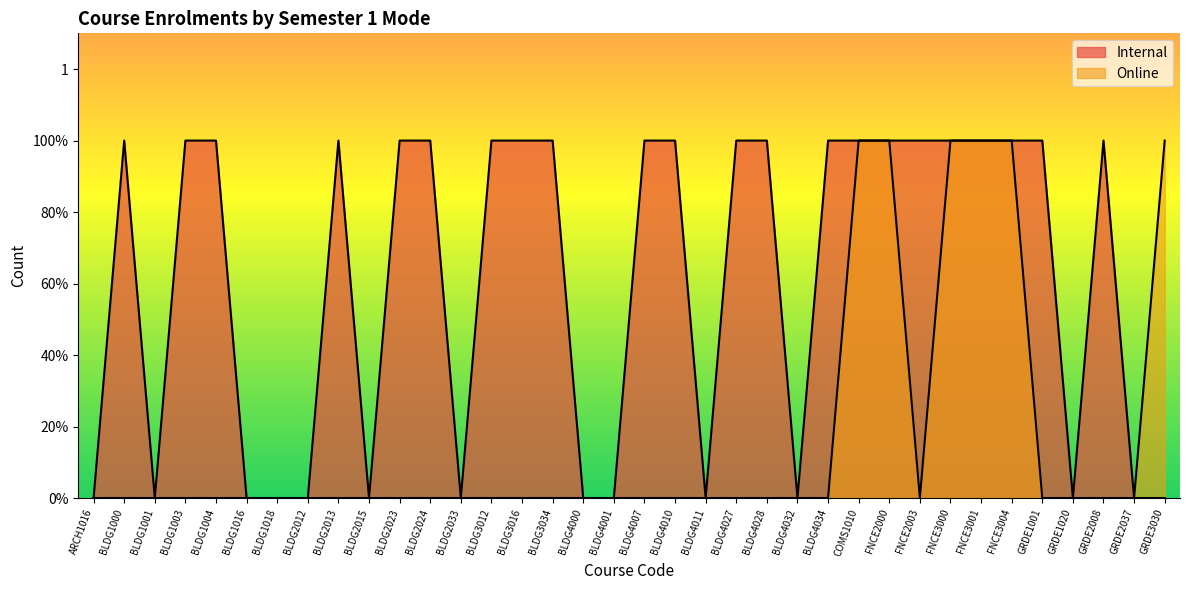

Which has a higher value, BLDG4000 or FNCE3004?

FNCE3004